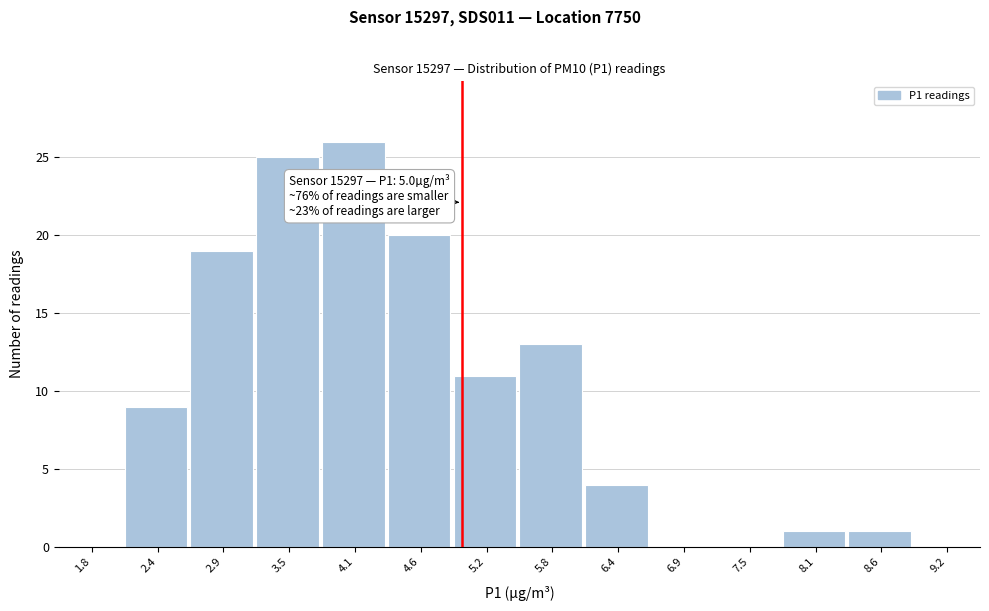

Which range on the x-axis has the tallest bar?

3.8 to 4.4